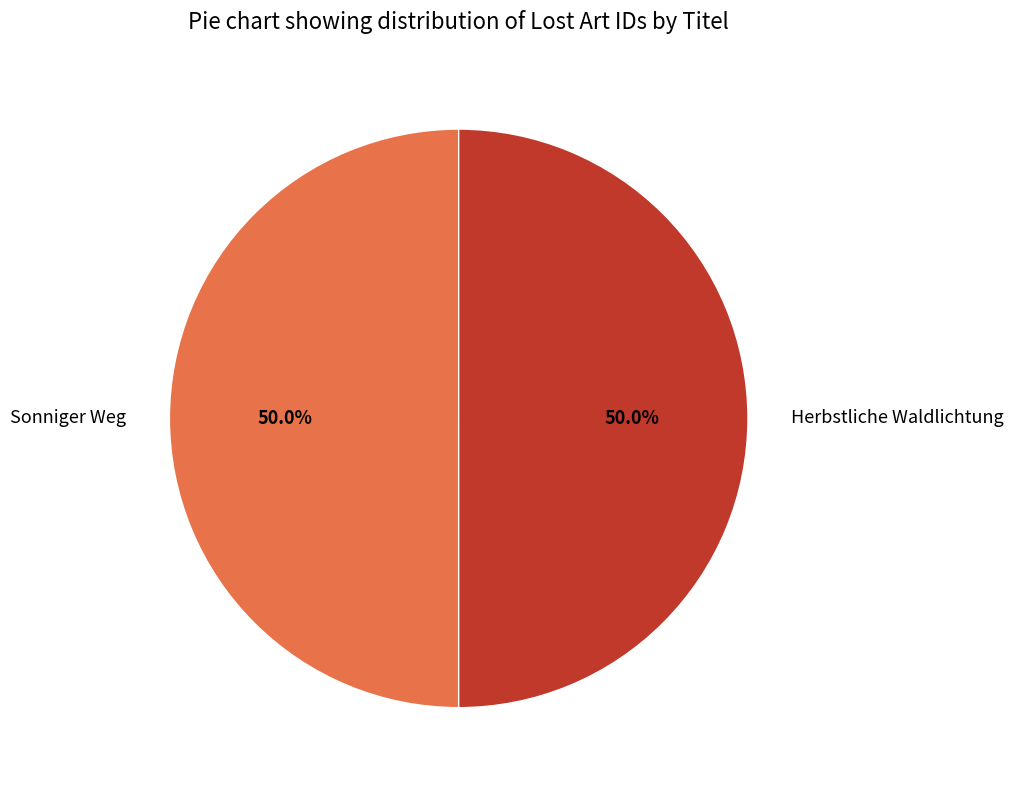

What is the ratio of the value at Sonniger Weg to the value at Herbstliche Waldlichtung?

1.0